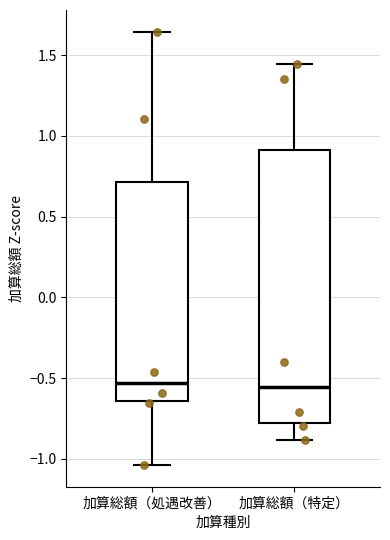

Reading left to right, transcribe this box plot: for each box, give where its median line is, the range the box spans, and where its two whiskers end, as read against the y-axis. The values are not printed on the chart, so give them approximately, as read against the axis.

加算総額（処遇改善）: median -0.55, box -0.65 to 0.70, whiskers -1.05 to 1.65
加算総額（特定）: median -0.55, box -0.80 to 0.90, whiskers -0.90 to 1.45